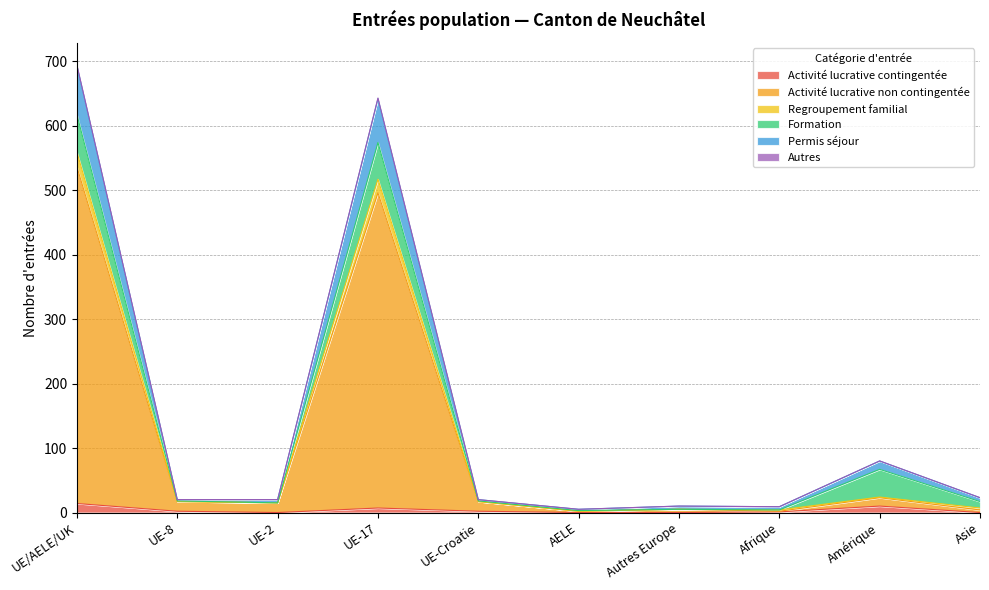

Where is the first local minimum for Autres?

UE-2